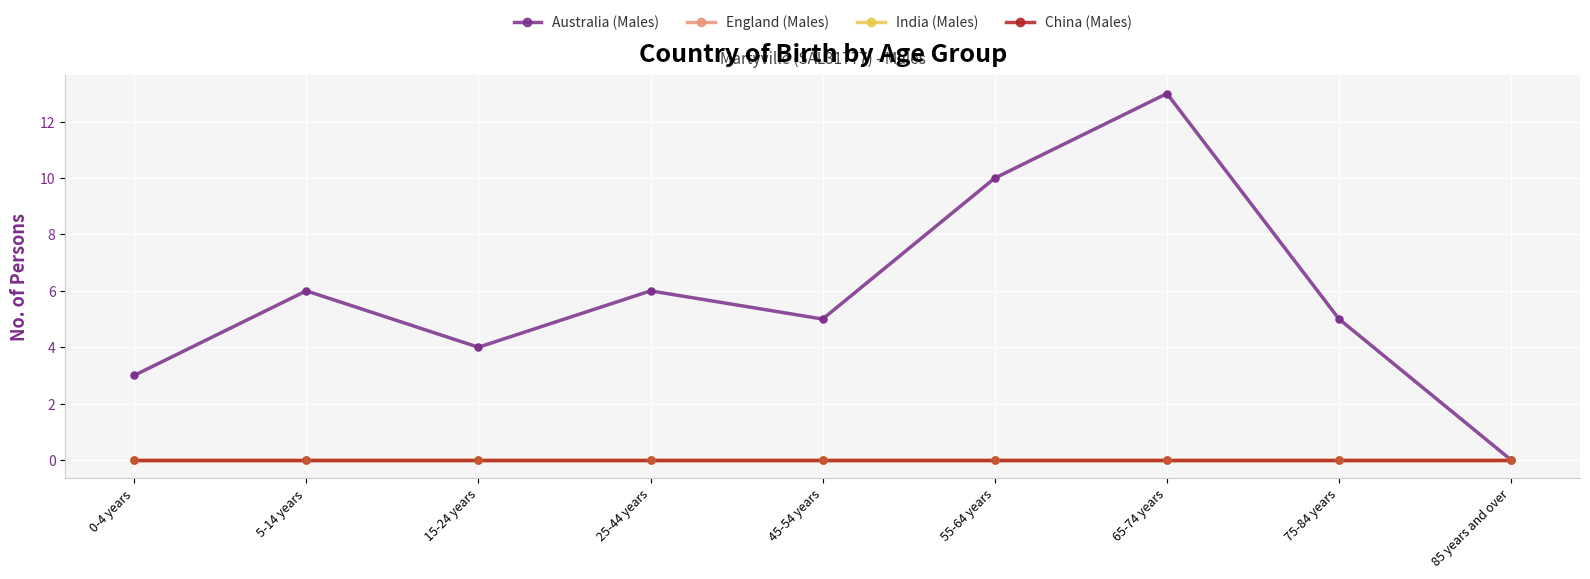

Does the chart have visible grid lines?

Yes